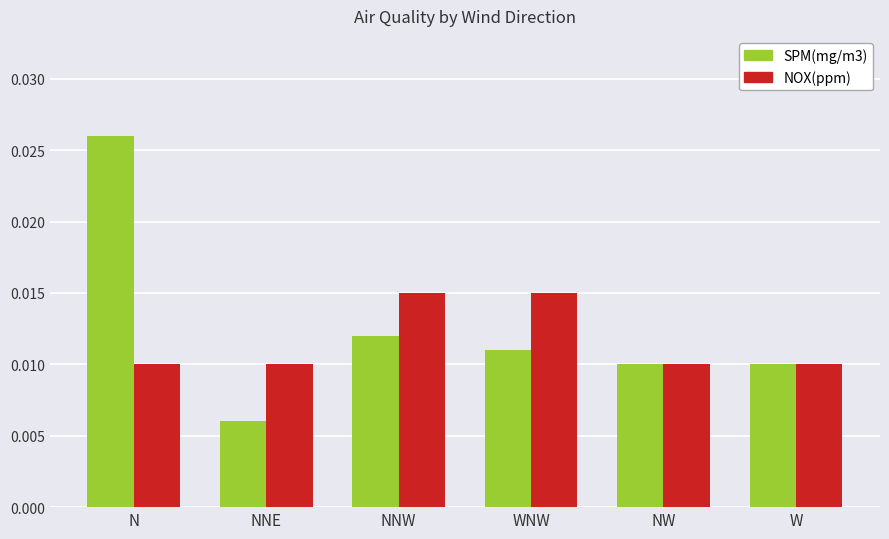

What is the label of the 5th bar from the left?

NW